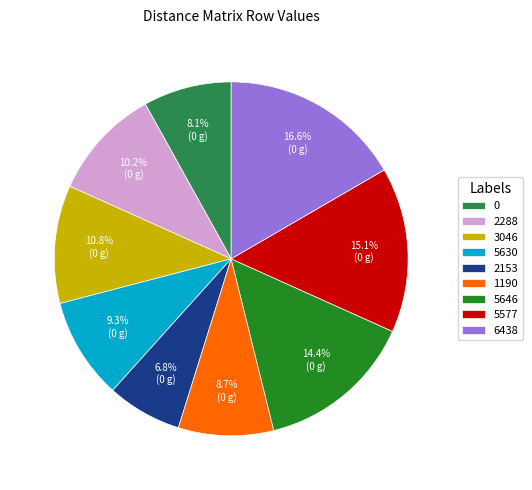

Does 0 represent more than half of the total?

No